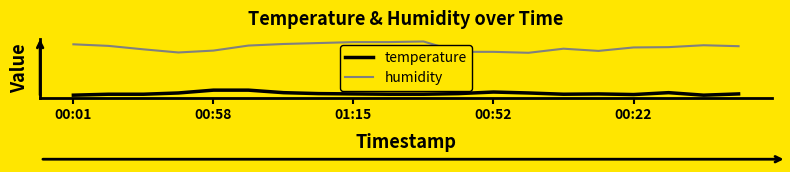

What are all the series names shown in the legend?

temperature, humidity